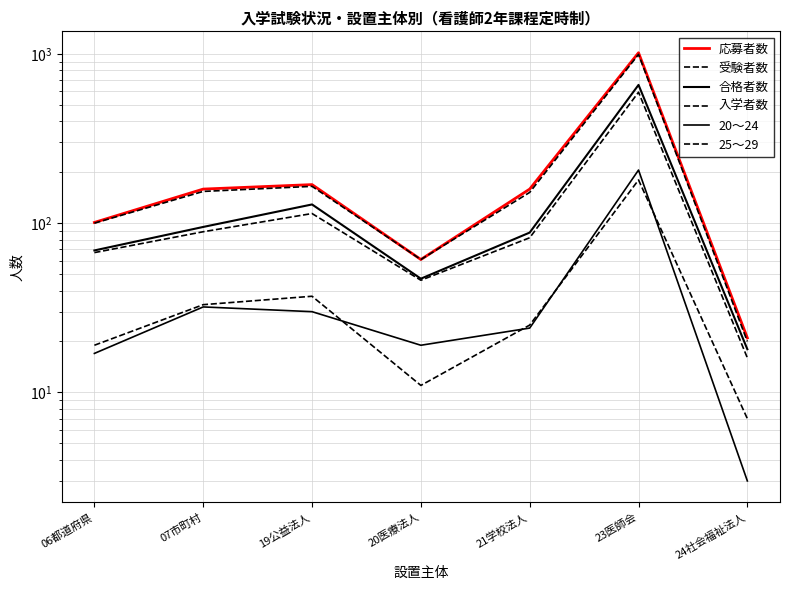

Rank the series by their maximum value, from lowest to highest.

25～29, 20～24, 入学者数, 合格者数, 受験者数, 応募者数